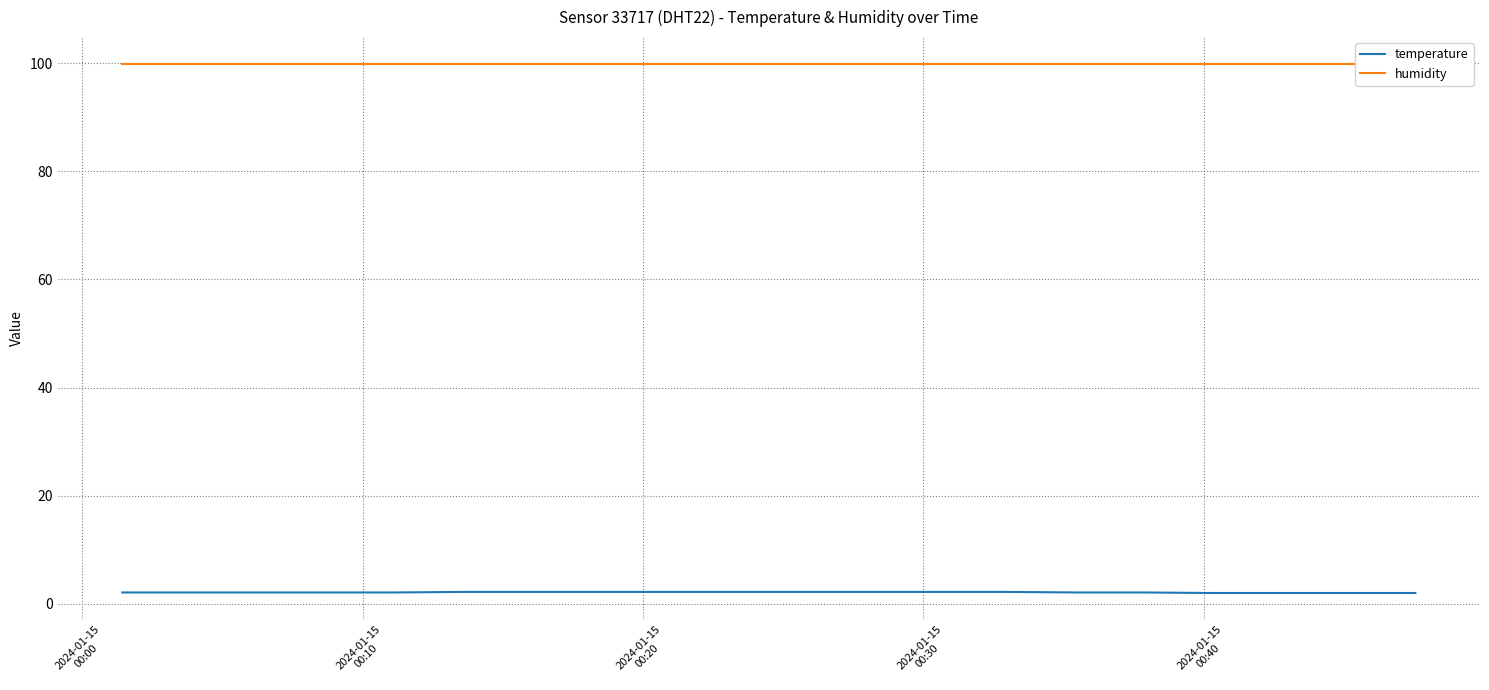

What is the value of the temperature point at the 7th from the left?

2.2